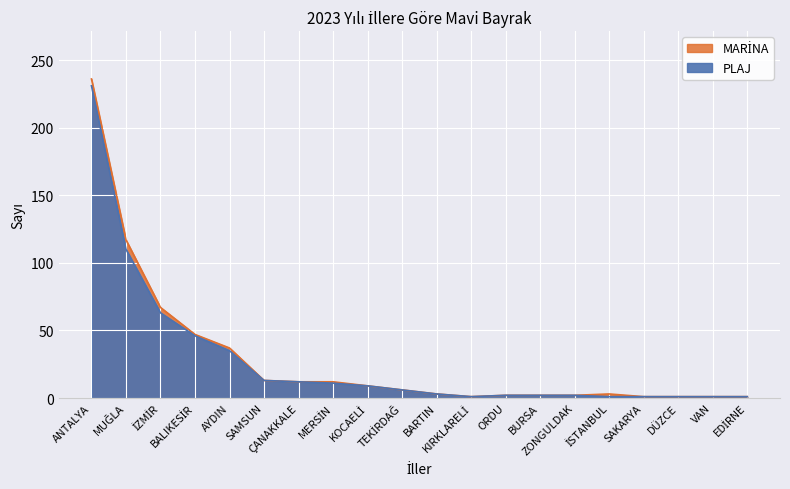

How many points are lower than both their immediate neighbors (excluding endpoints)?

1